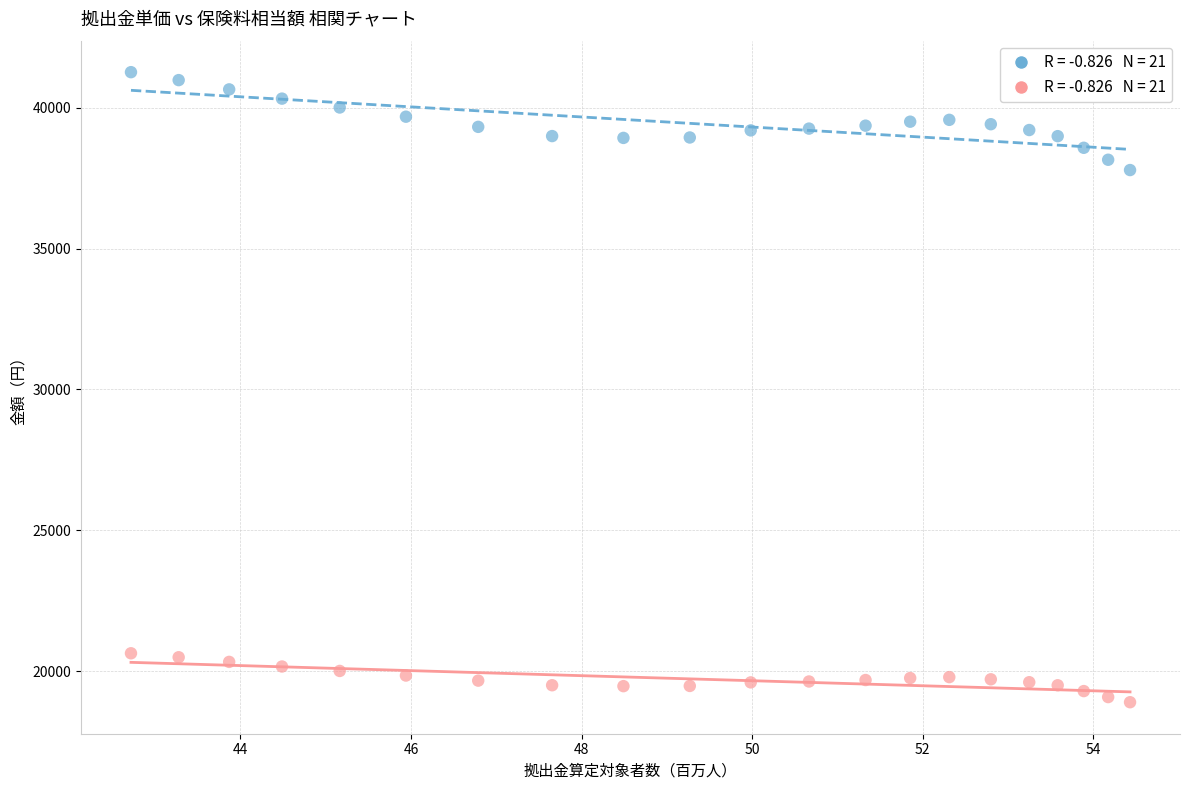

Across all data points, what is the range of Y values (max minus min)?

22367.6